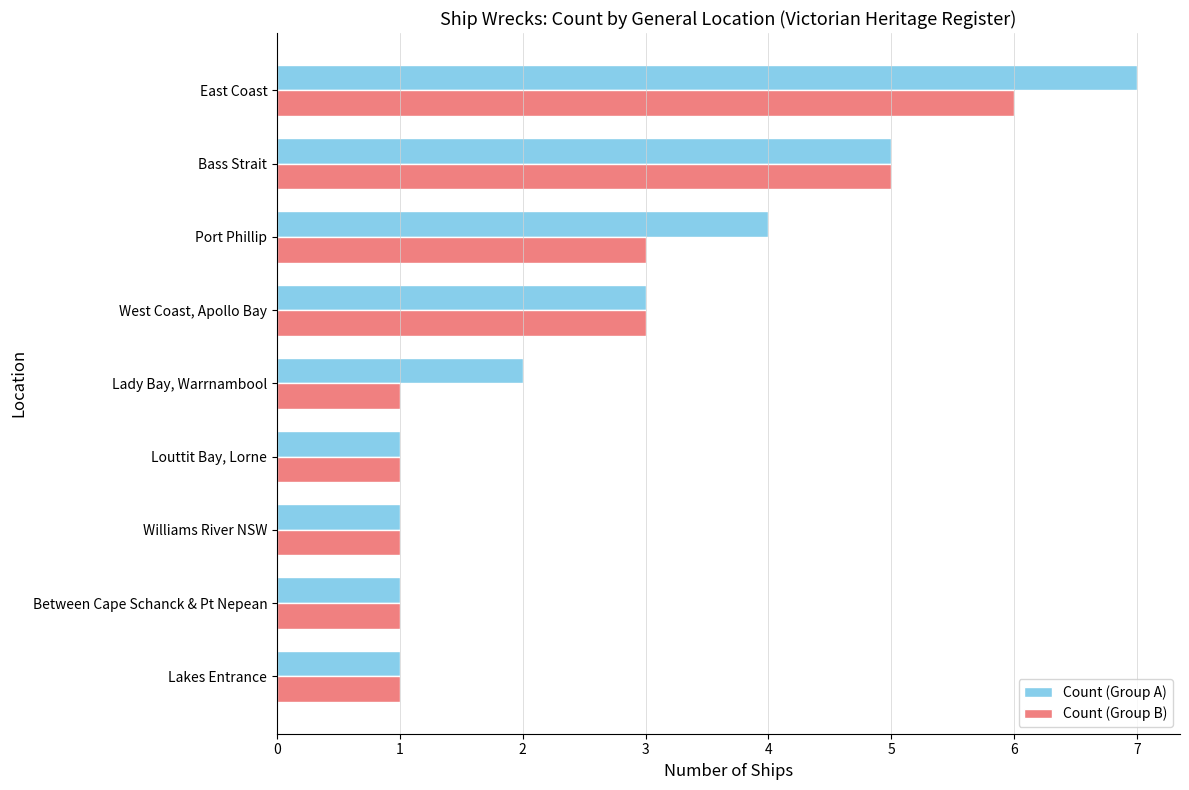

Rank the series by their maximum value, from lowest to highest.

Count (Group B), Count (Group A)